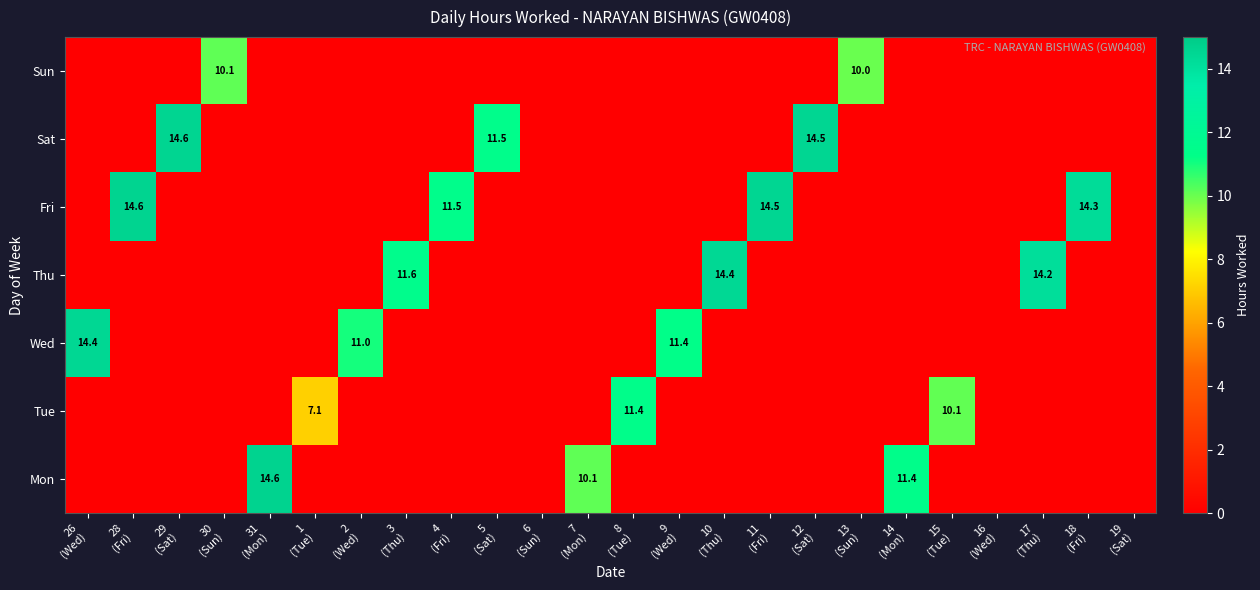

Which category has the highest value in the Sun series?

30 (Sun)